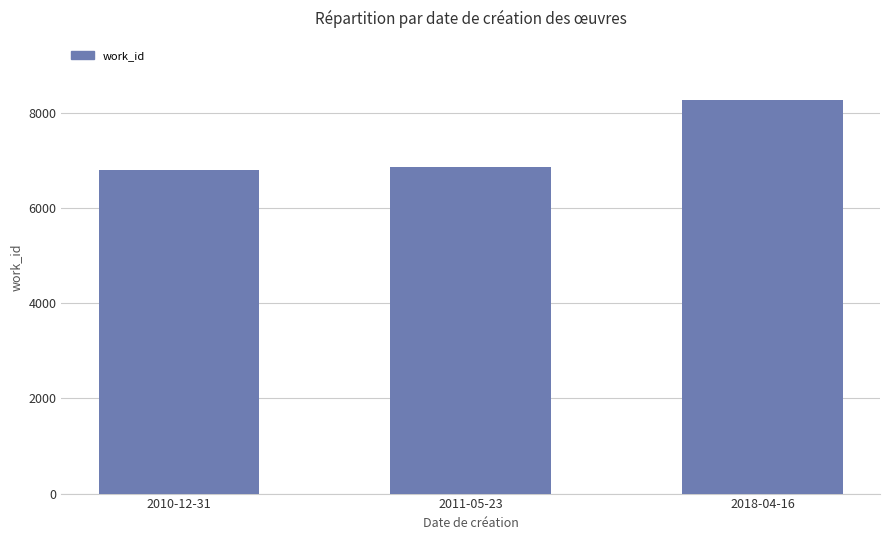

Between 2018-04-16 and 2010-12-31, which is larger?

2018-04-16